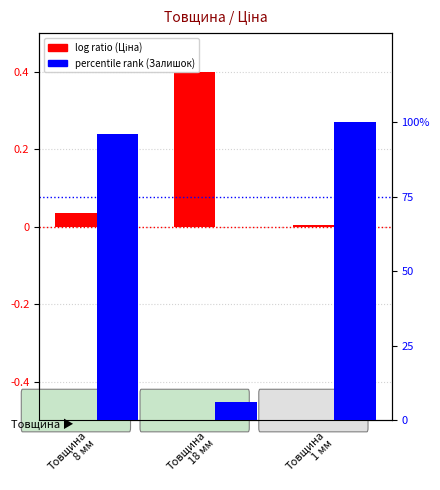

Reading left to right, extract all data points from this chart.

log ratio: Товщина
8 мм=0.0	Товщина
18 мм=0.4	Товщина
1 мм=0.0
percentile rank within the sample: Товщина
8 мм=96.0	Товщина
18 мм=6.1	Товщина
1 мм=100.0